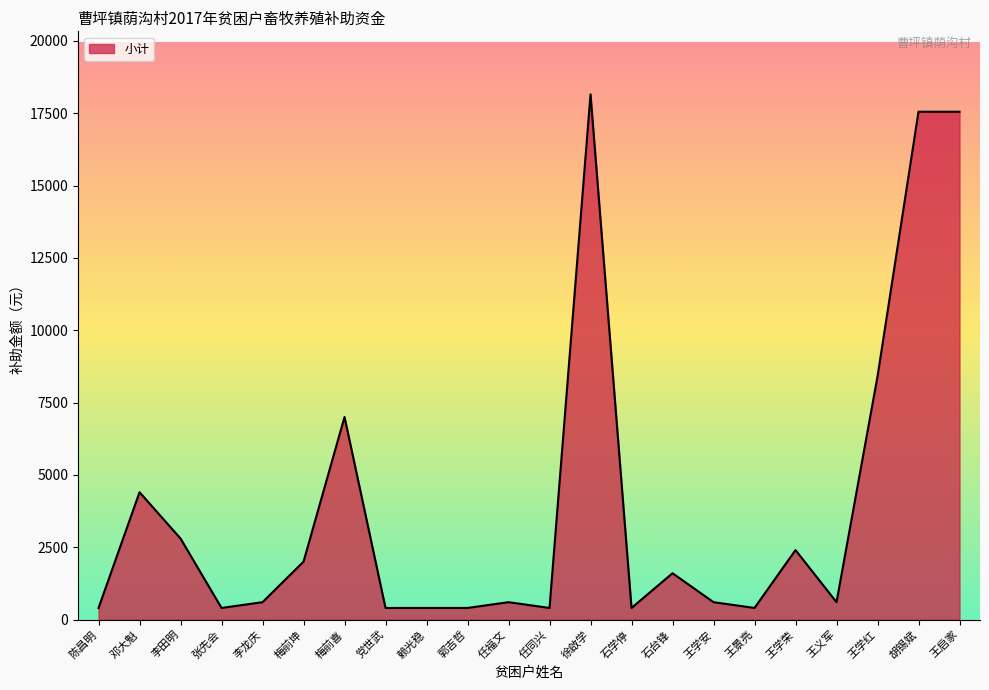

Reading right to left, what are all the values shown in this chart?

王启家=17550	胡锡斌=17550	王学红=8400	王义军=600	王学荣=2400	王景亮=400	王学安=600	石台锋=1600	石学停=400	徐啟学=18150	任同兴=400	任福文=600	郭吉哲=400	赖光稳=400	党世武=400	梅前喜=7000	梅前坤=2000	李龙庆=600	张先会=400	李田明=2800	邓大魁=4400	陈昌明=400